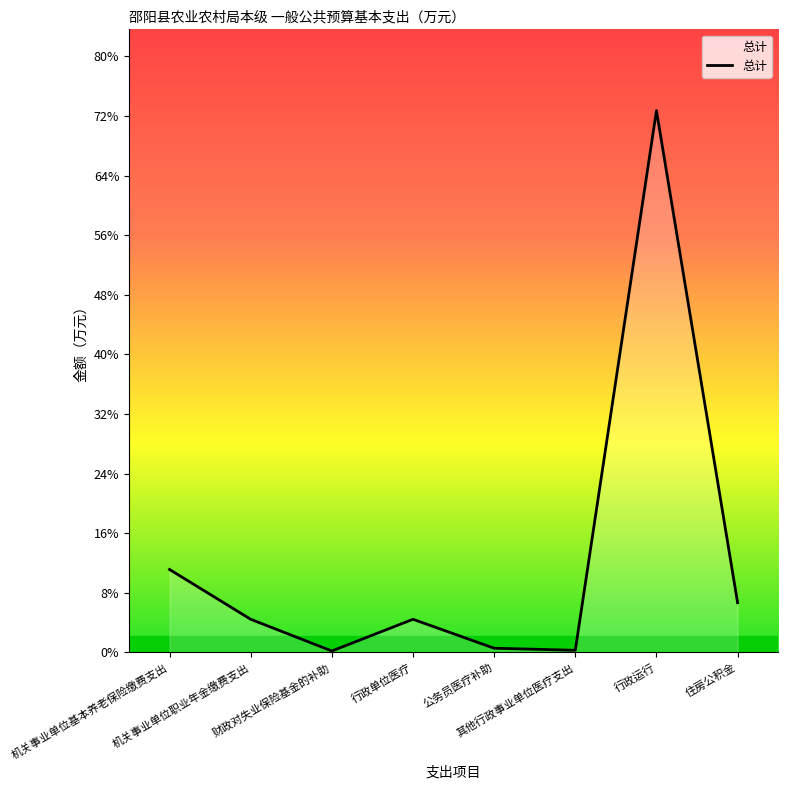

Does the chart have visible grid lines?

No